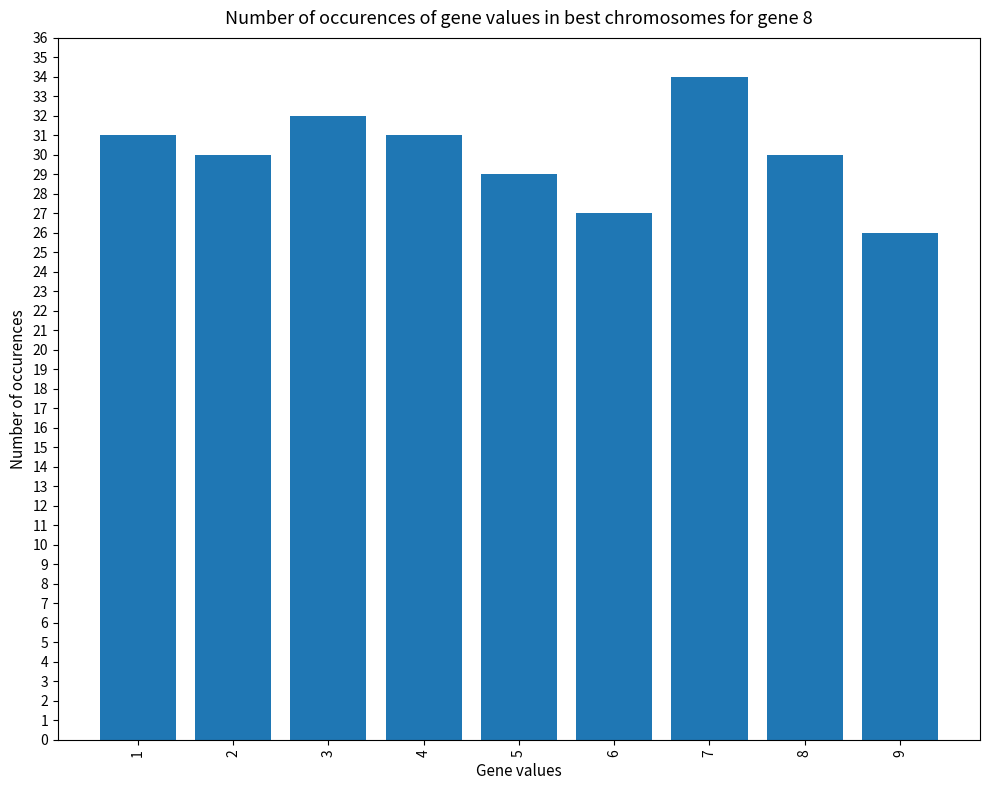

What is the value of the 8th bar from the left?

30